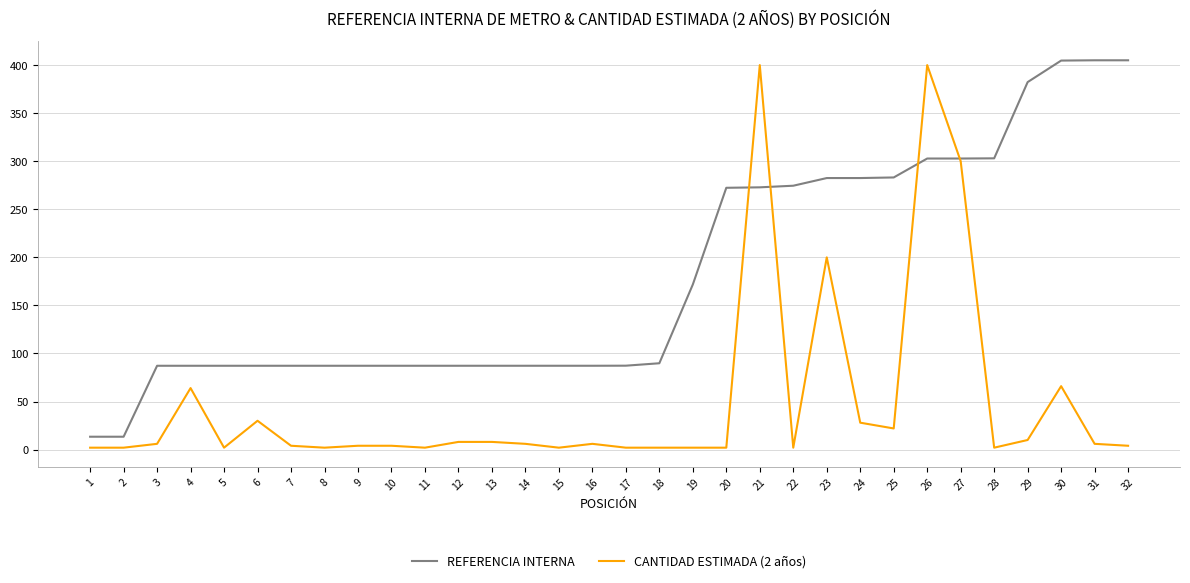

What is the greatest value displayed?

405.0